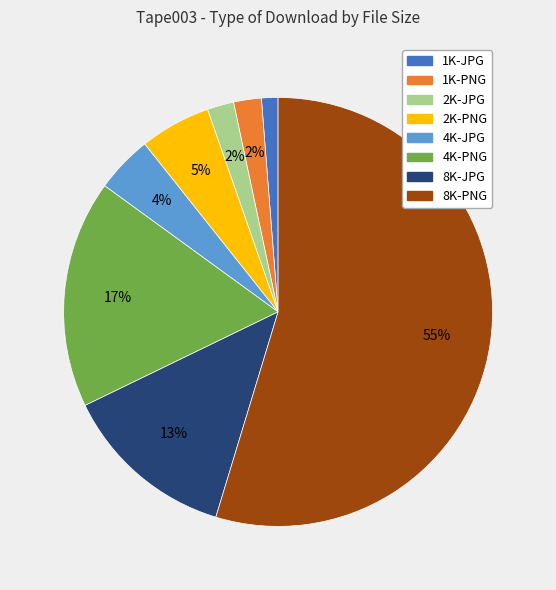

Between 8K-JPG and 8K-PNG, which is larger?

8K-PNG